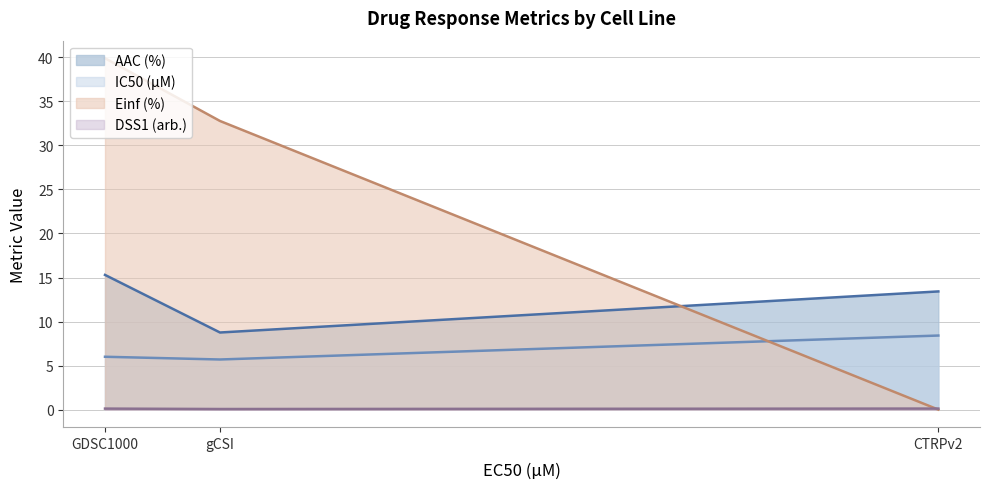

The DSS1 (arb.) series shows 0.0 at CTRPv2. True or false?

False